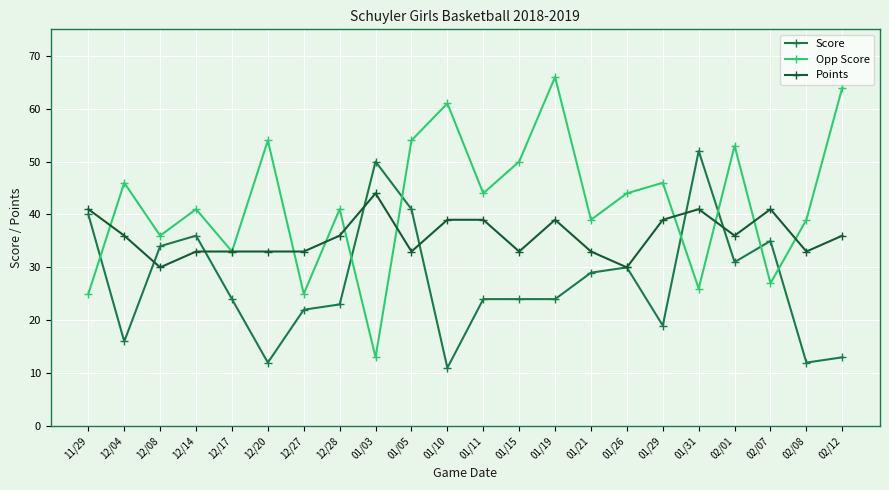

What is the value of the Points point at the 16th from the left?

30